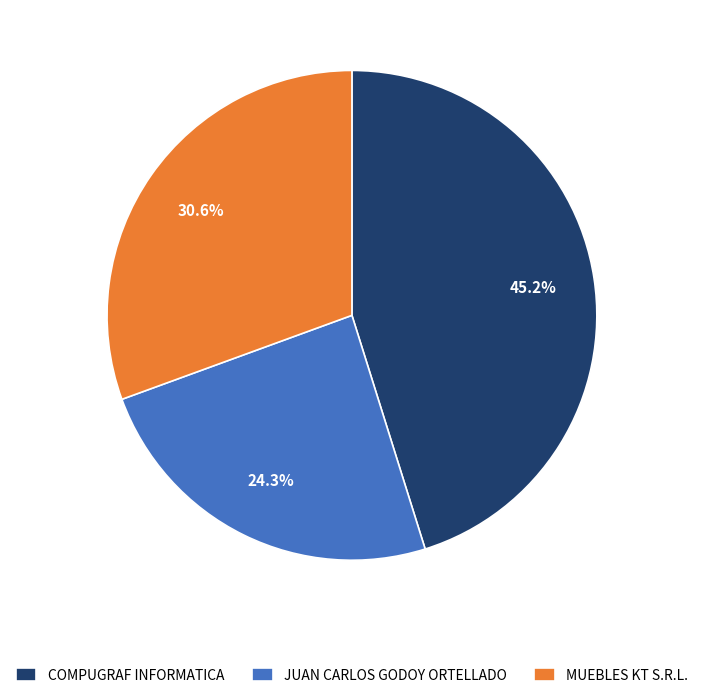

To the nearest percent, what is the difference between the largest and smallest slice percentages?

21%